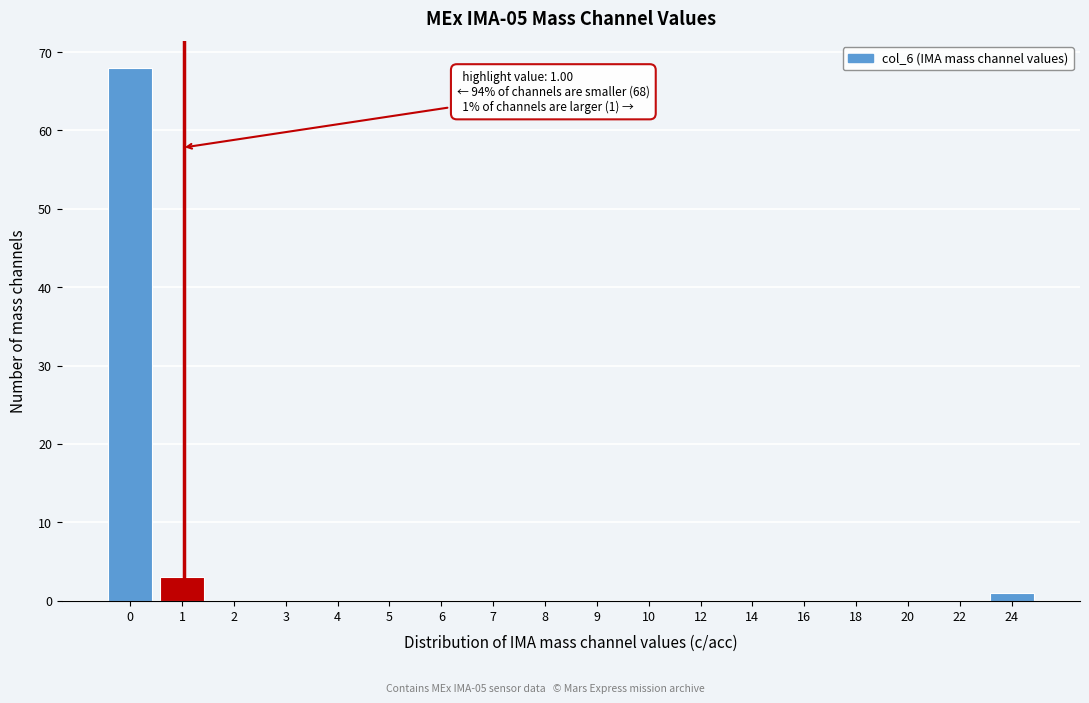

Reading right to left, what are all the values shown in this chart?

24=1	22=0	20=0	18=0	16=0	14=0	12=0	10=0	9=0	8=0	7=0	6=0	5=0	4=0	3=0	2=0	1=3	0=68